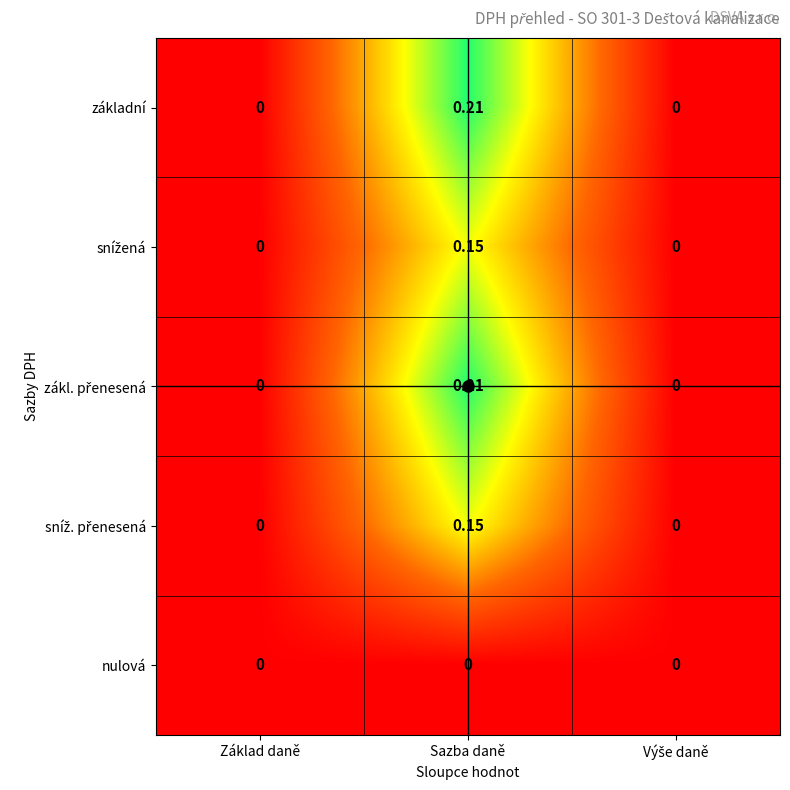

At which category is the sum across all series the highest?

Sazba daně